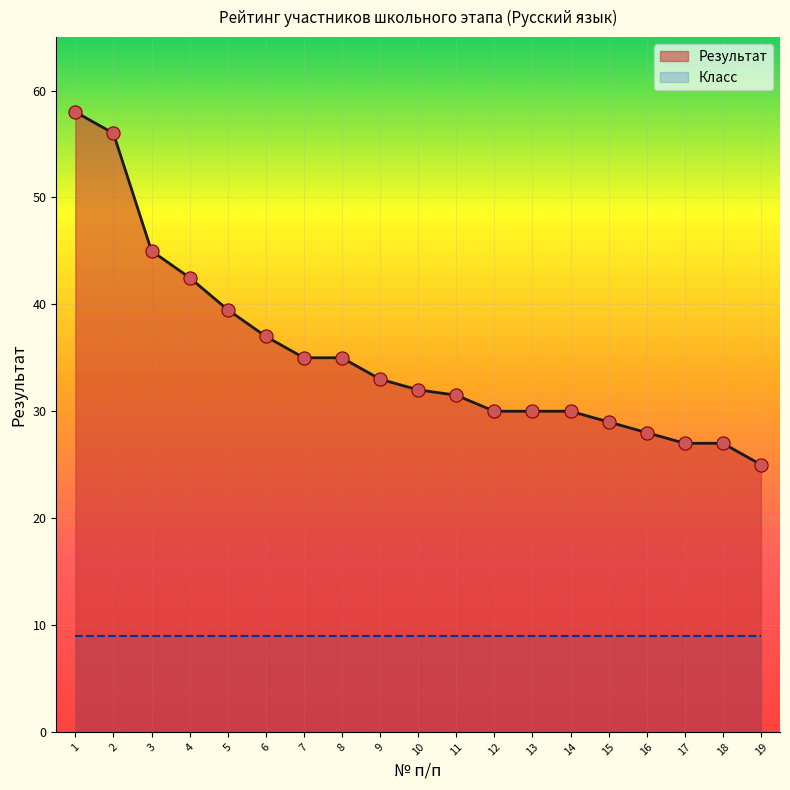

Between 5 and 6, which is larger?

5